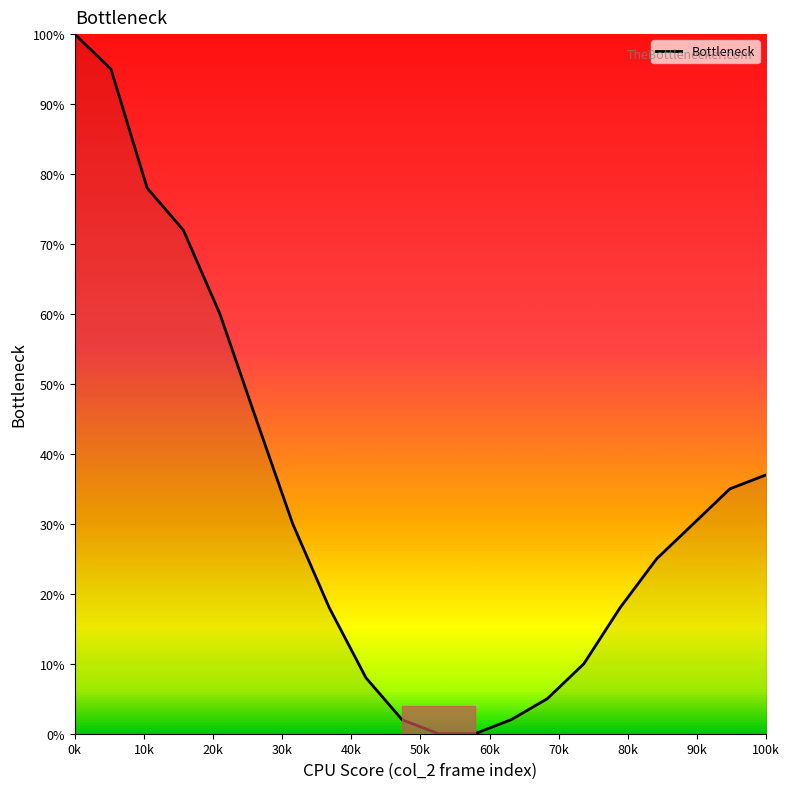

What is the difference between the maximum and minimum values?

100